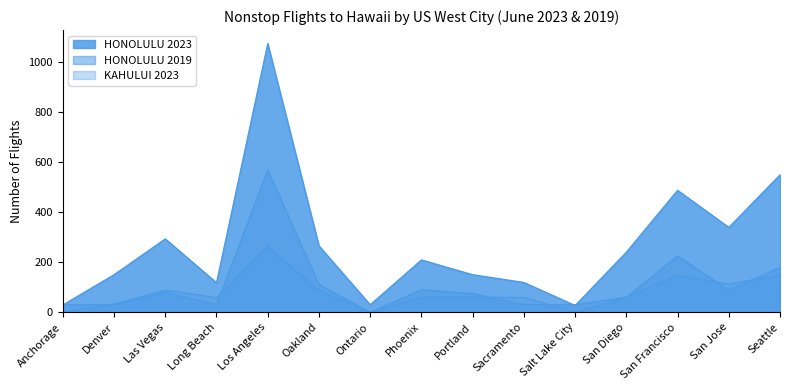

Where is the first local maximum for HONOLULU 2023?

Las Vegas